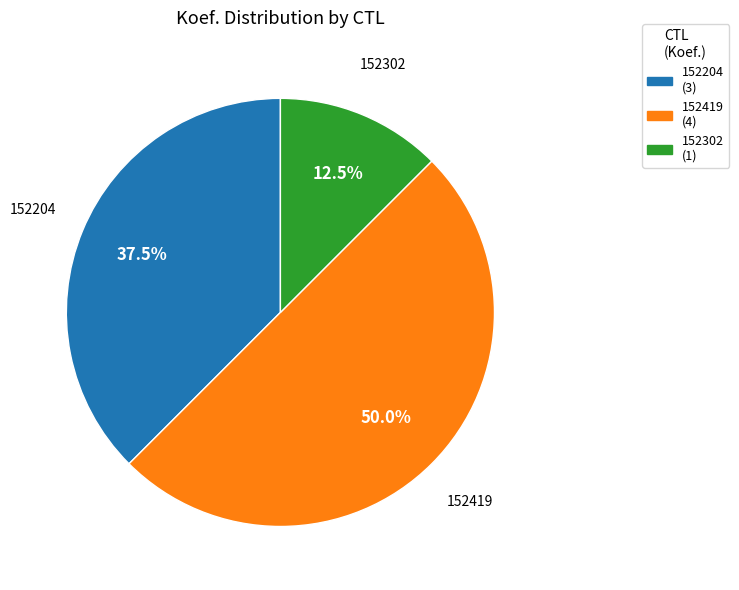

What is the total percentage of 152302 (1) and 152419 (4)?

62.5%